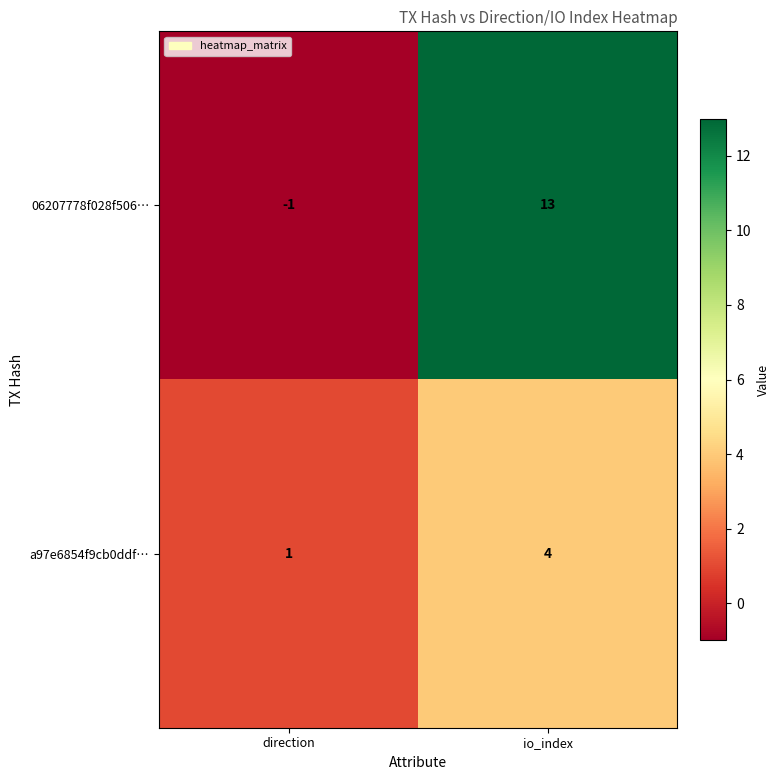

At how many categories does at least one series exceed 7?

1